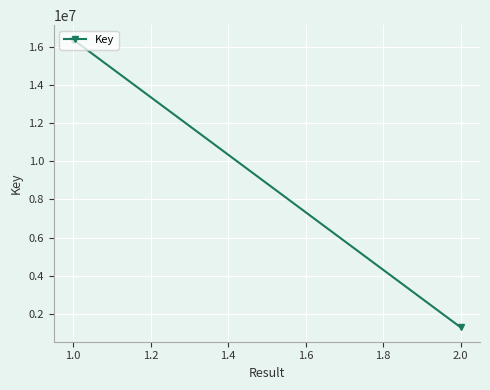

How many data points does each series have?

2